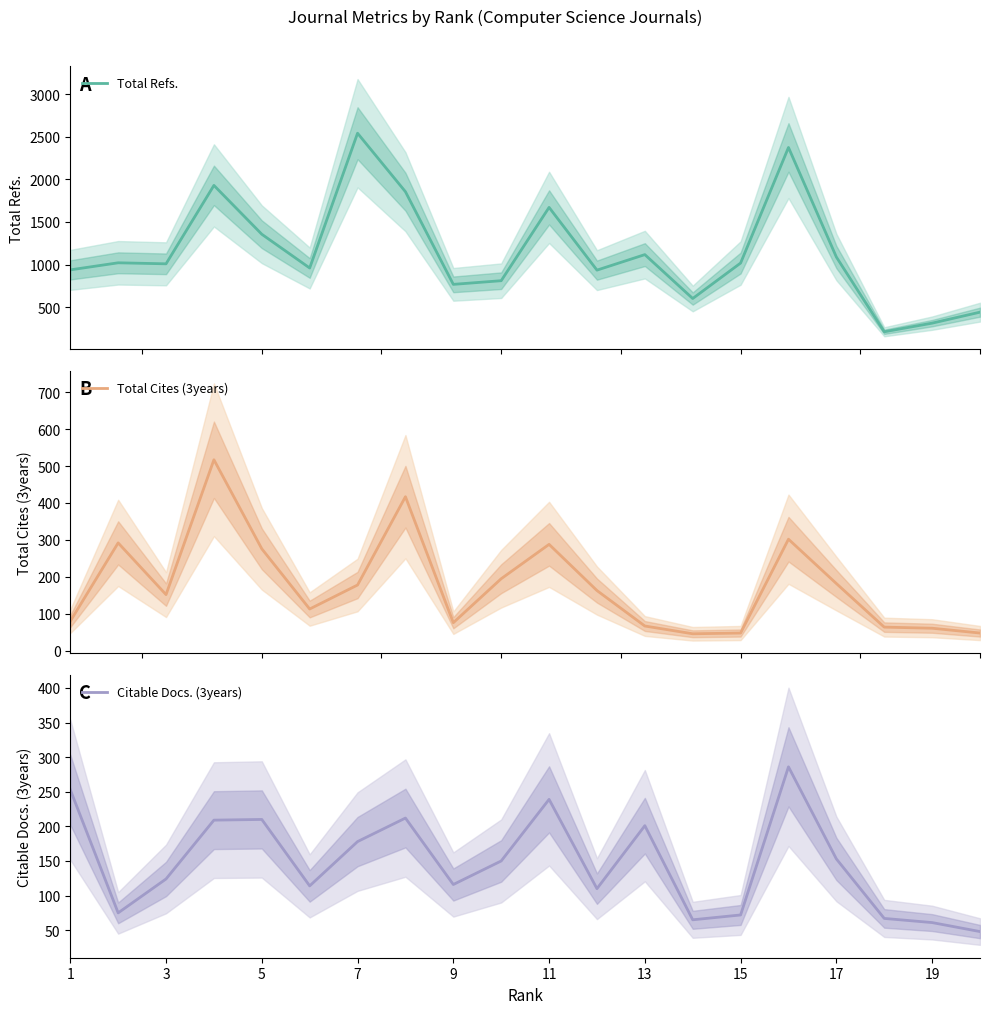

What is the average value of the Citable Docs. (3years) series?

147